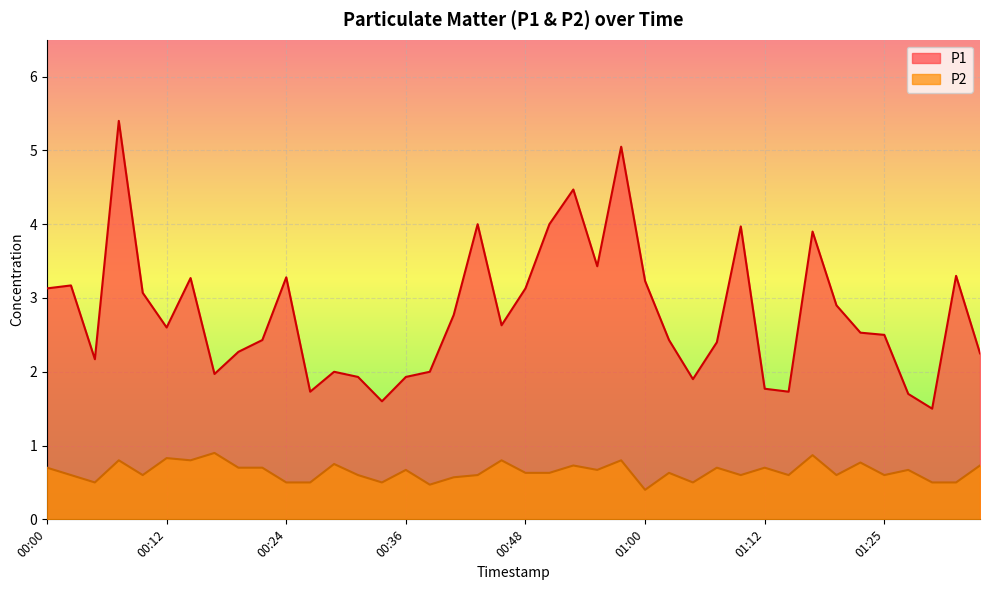

List the labels in order of P2 value, largest first.

00:17, 01:17, 00:12, 00:07, 00:14, 00:46, 00:58, 01:22, 00:29, 00:53, 01:34, 00:00, 00:19, 00:22, 01:08, 01:12, 00:36, 00:56, 01:27, 00:48, 00:51, 01:03, 00:02, 00:09, 00:31, 00:43, 01:10, 01:15, 01:20, 01:25, 00:41, 00:05, 00:24, 00:26, 00:34, 01:05, 01:29, 01:32, 00:39, 01:00